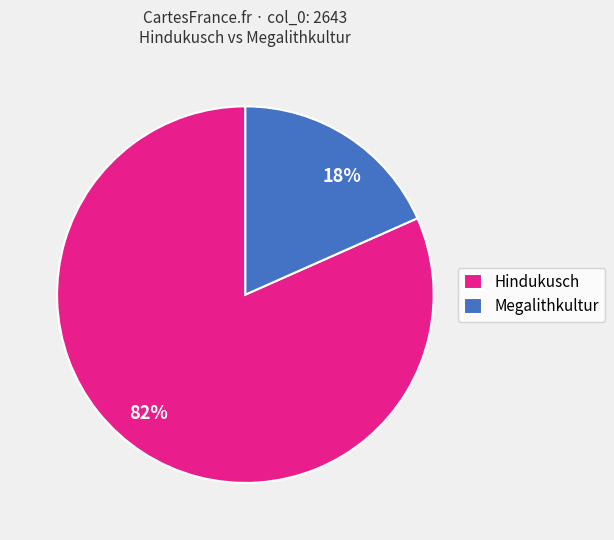

Does any single category account for the majority?

Yes